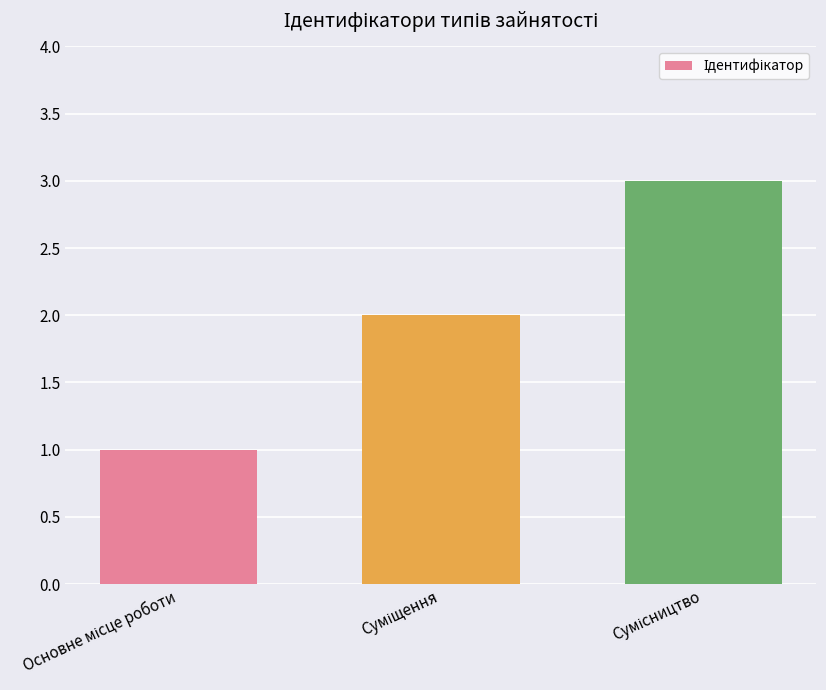

What is the greatest value displayed?

3